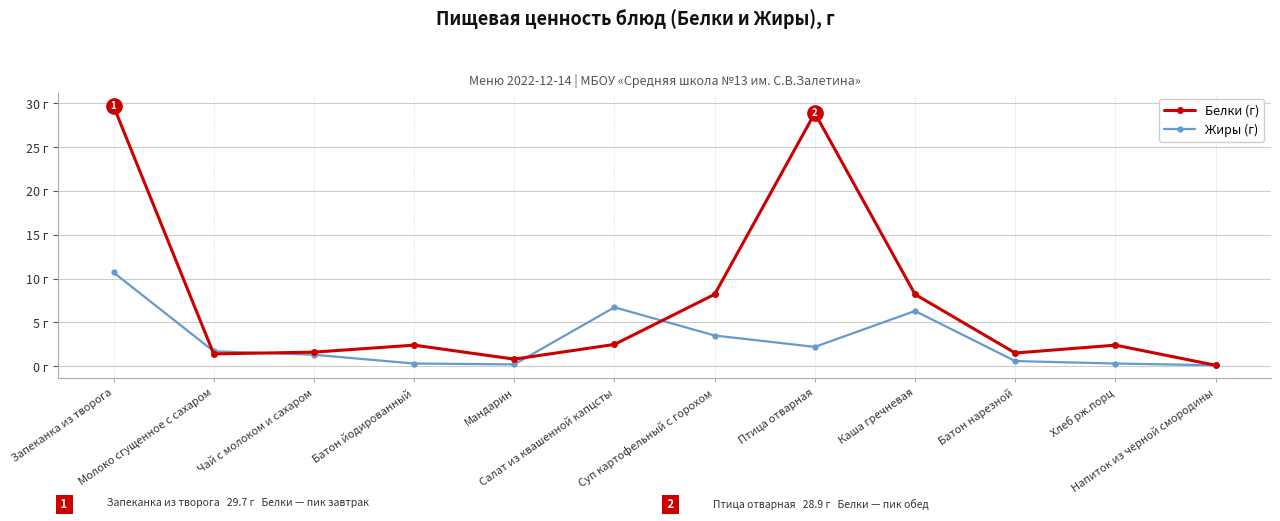

Is this an area chart (filled region under the line)?

No